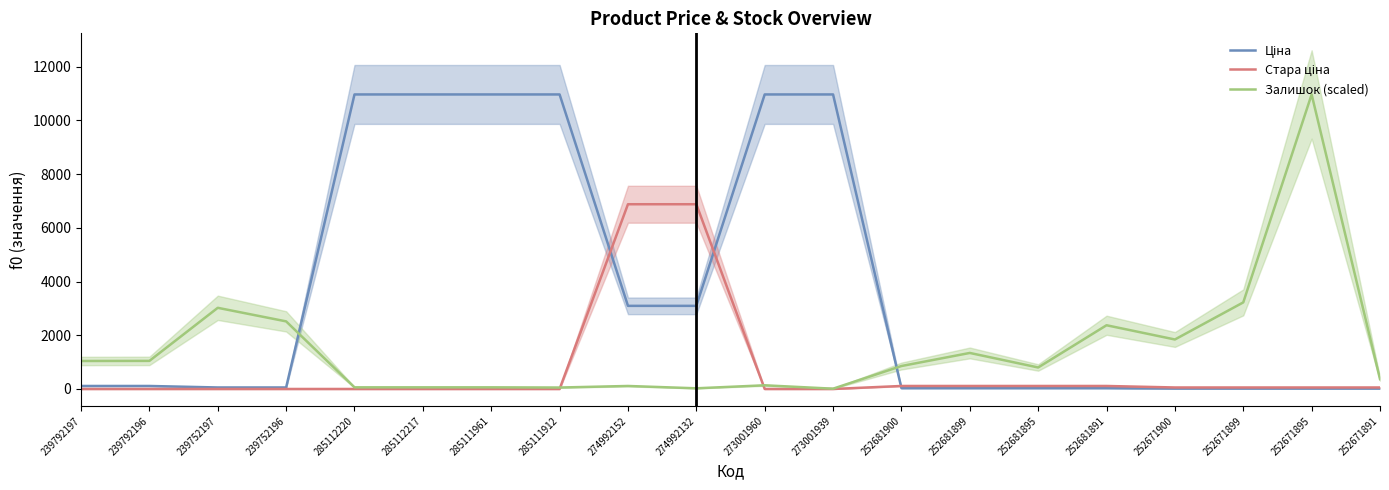

At which label does Ціна reach its minimum?

252671900